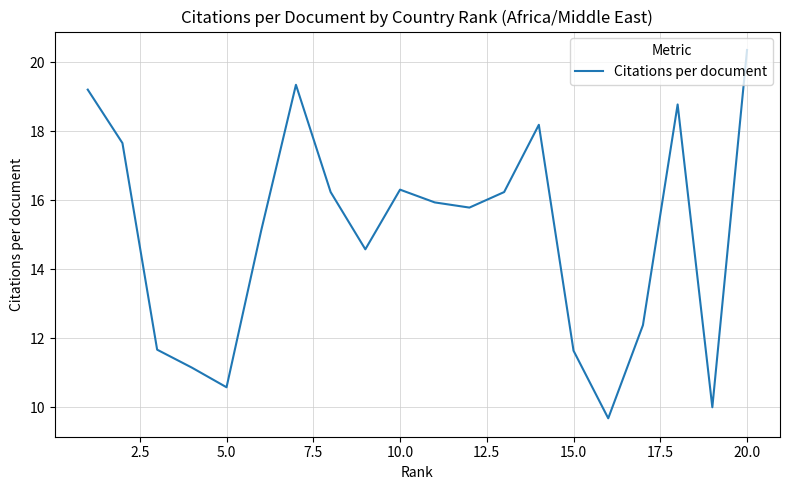

What is the greatest value displayed?

20.4